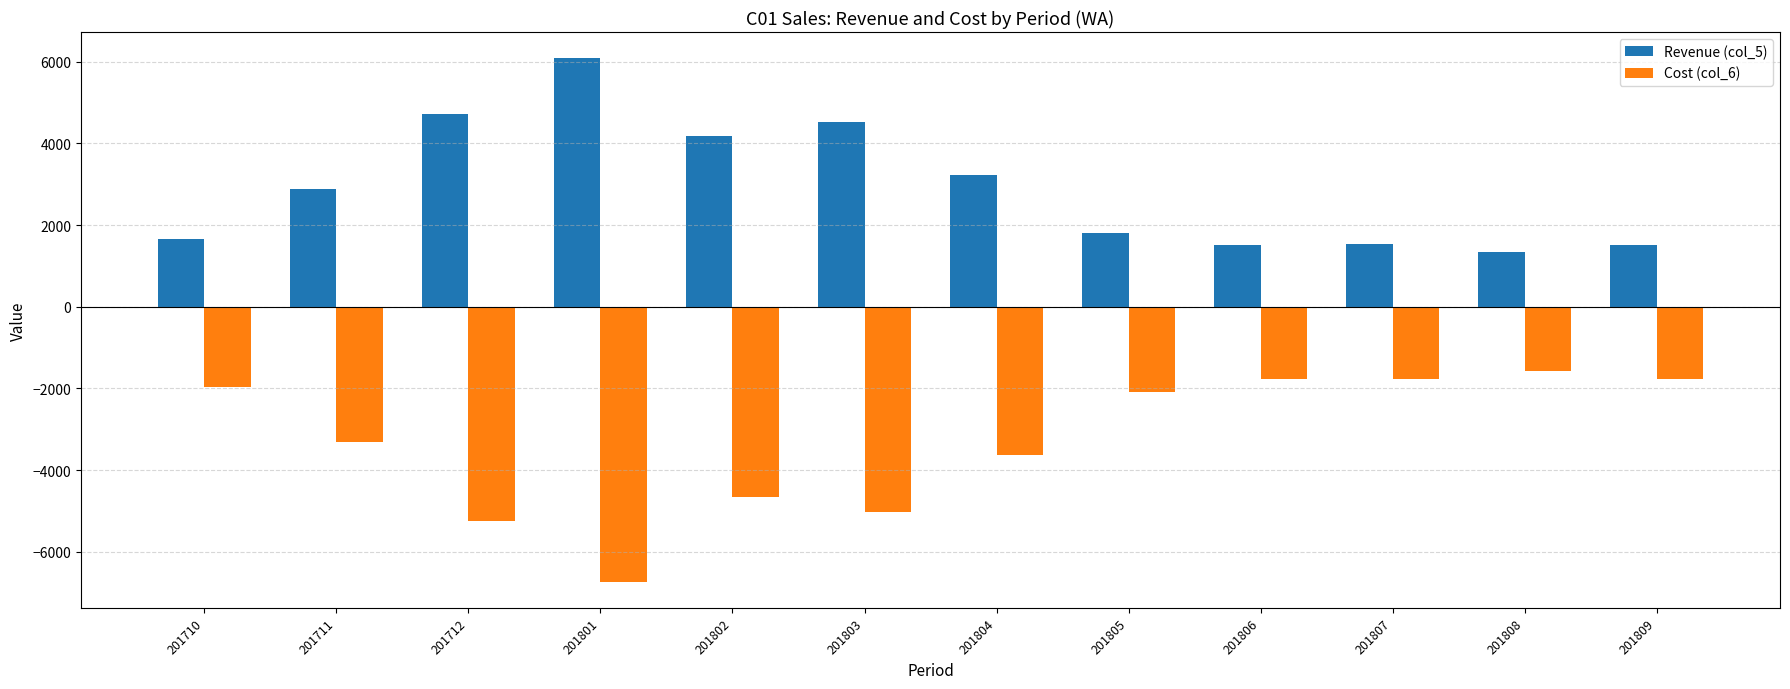

List the series in order of their peak value, lowest first.

Cost (col_6), Revenue (col_5)